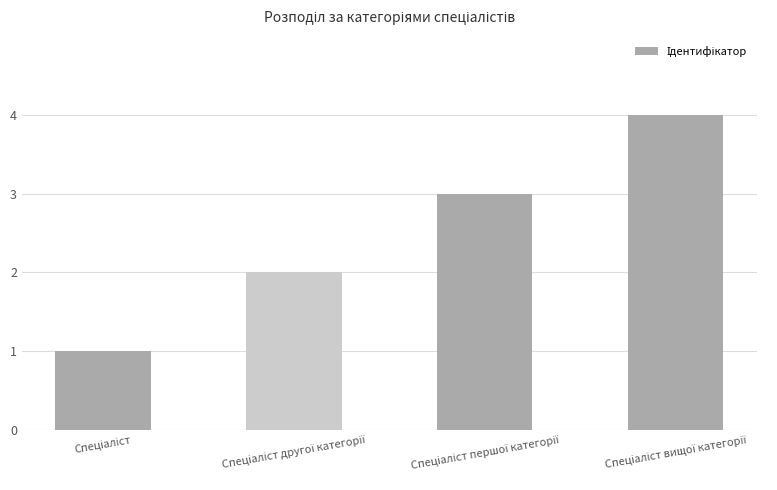

How many values are between 2 and 4?

3